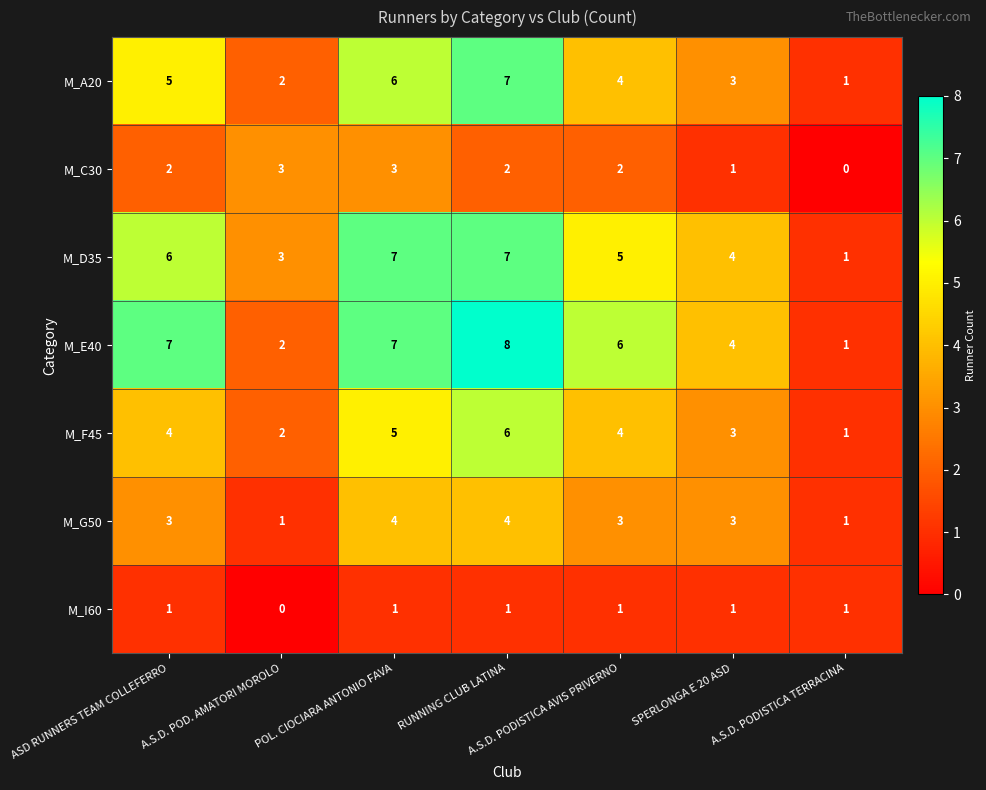

At ASD RUNNERS TEAM COLLEFERRO, list the series in order from smallest to largest.

M_I60, M_C30, M_G50, M_F45, M_A20, M_D35, M_E40